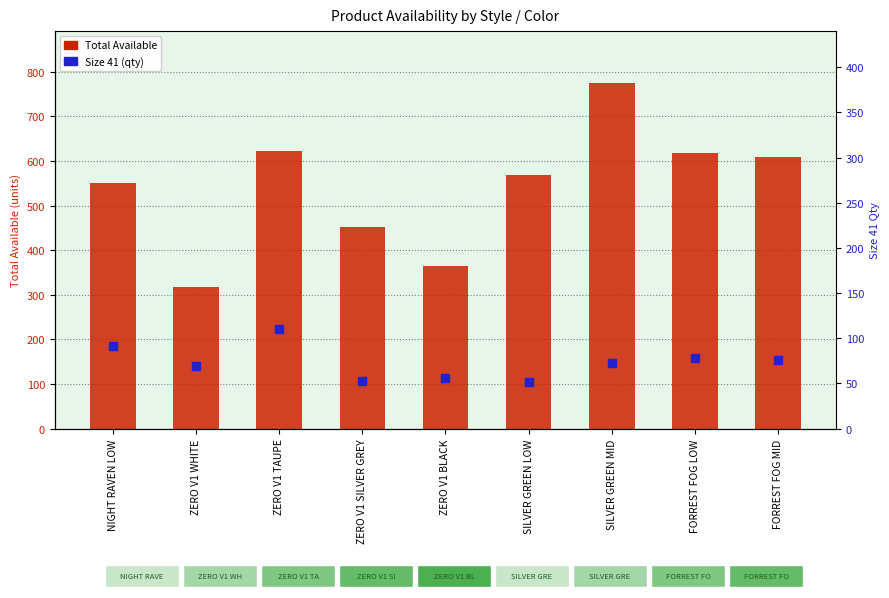

What is the total value across all series at SILVER GREEN MID?

848